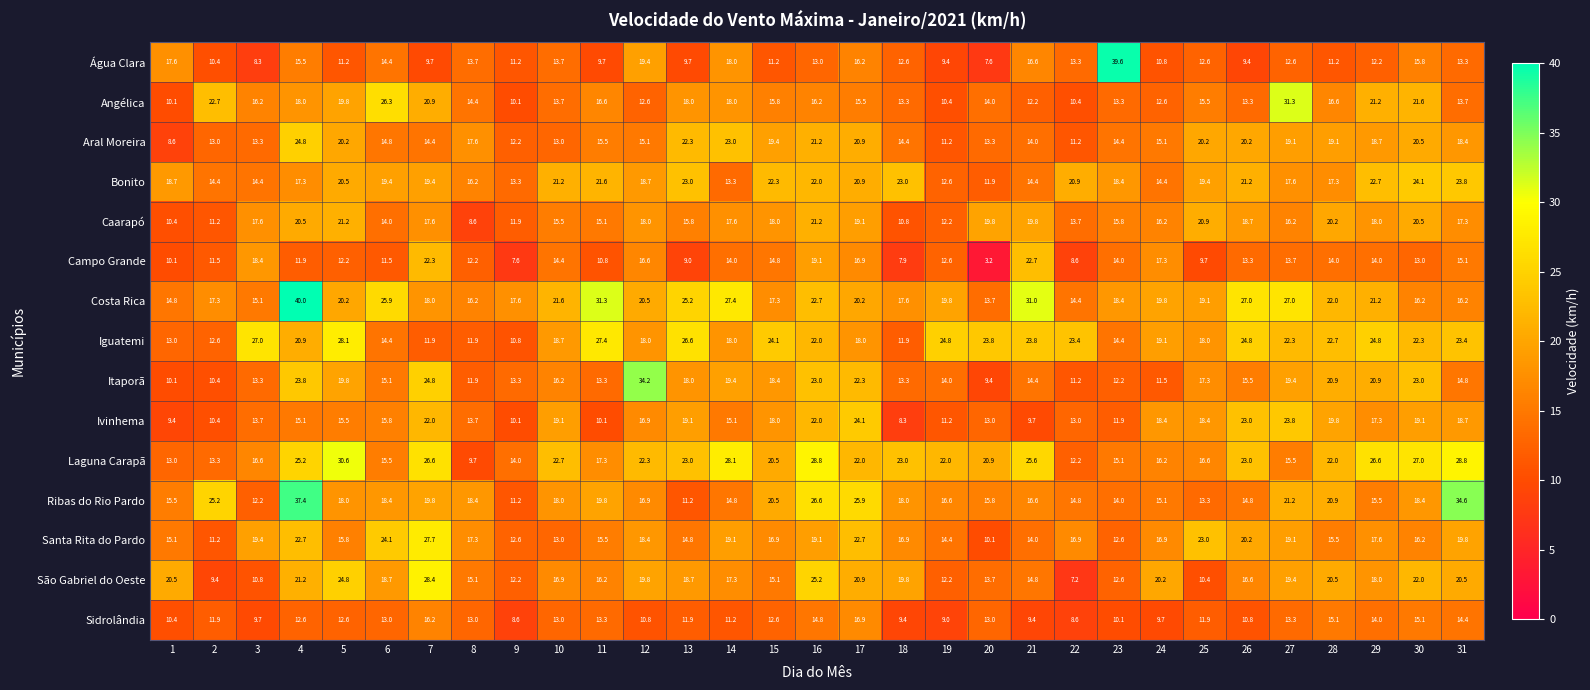

Between 26 and 29, which series saw the biggest shift?

Angélica